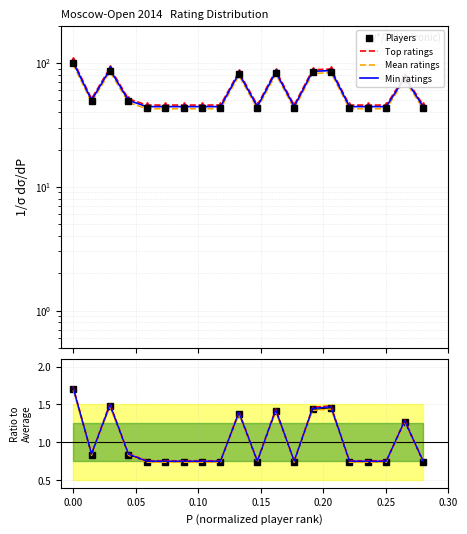

What is the difference between the maximum and minimum values in the Top ratings series?

59.2